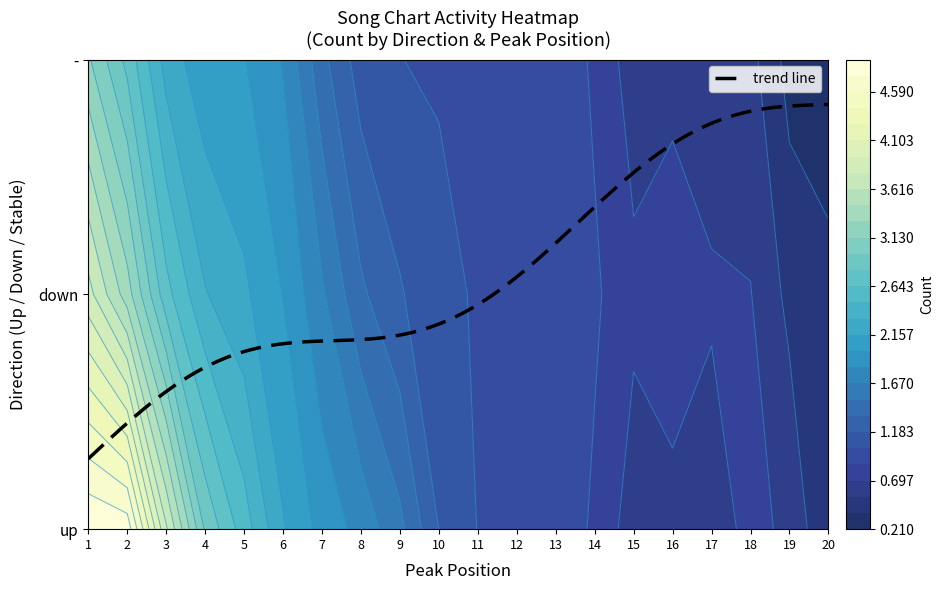

The value of down at 6 is 2. True or false?

True